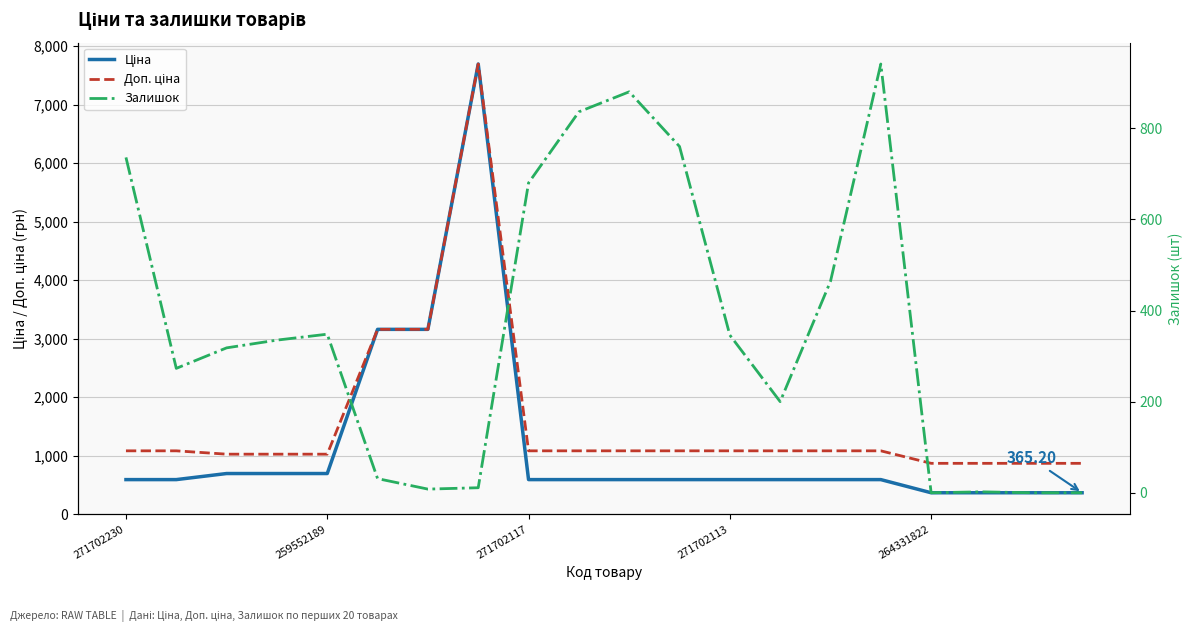

Between 11 and 14, which series saw the biggest shift?

Залишок